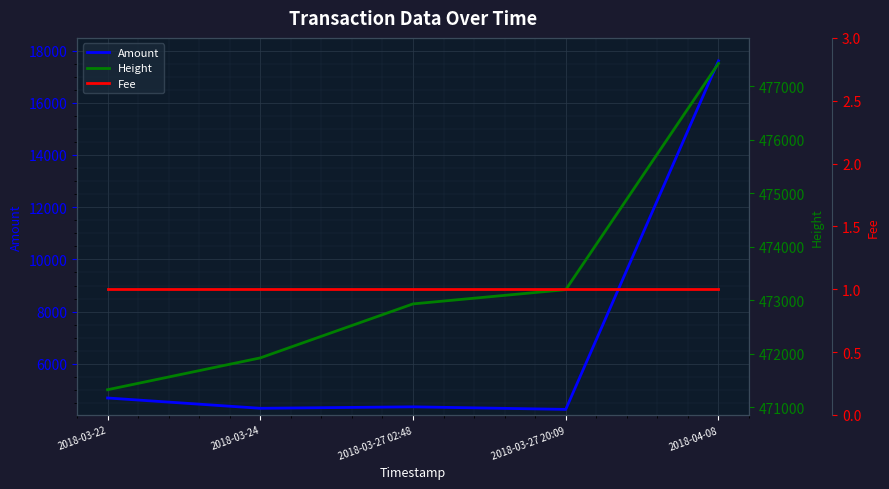

Which series has the largest total across all categories?

Height